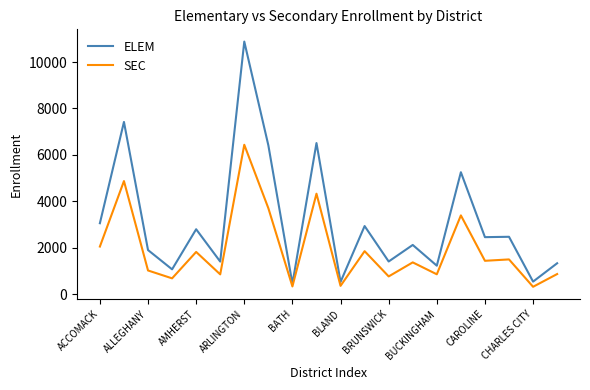

What is the minimum value for ELEM?

445.5